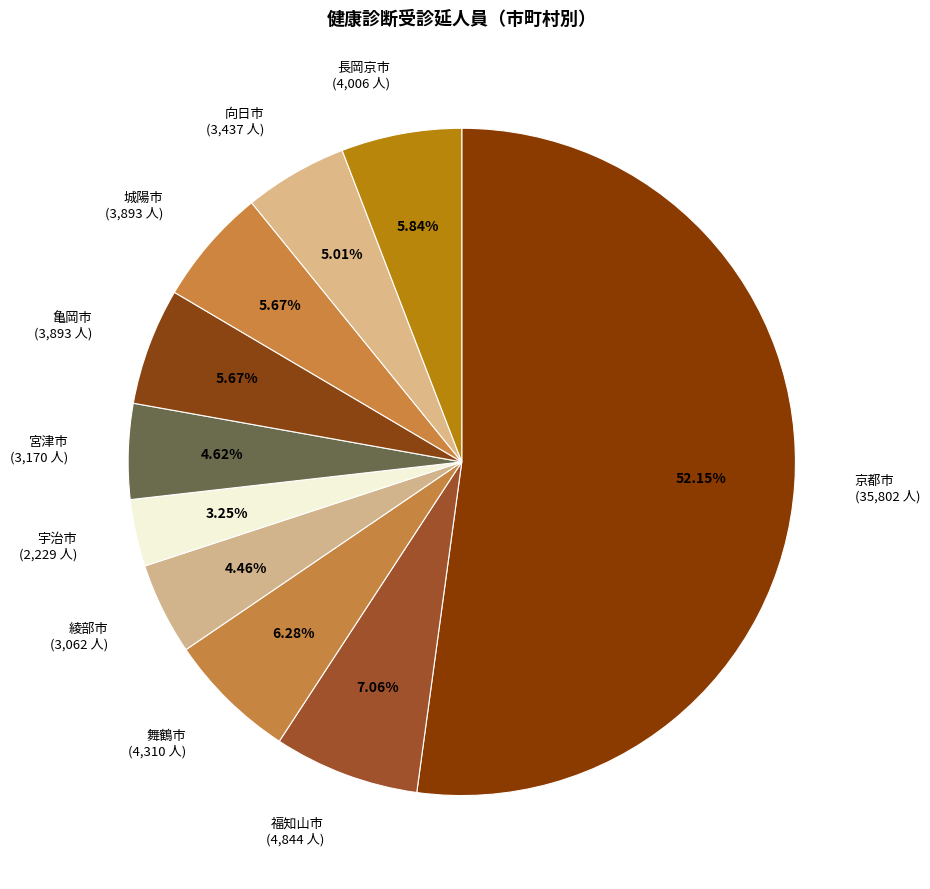

Which category accounts for the majority?

京都市